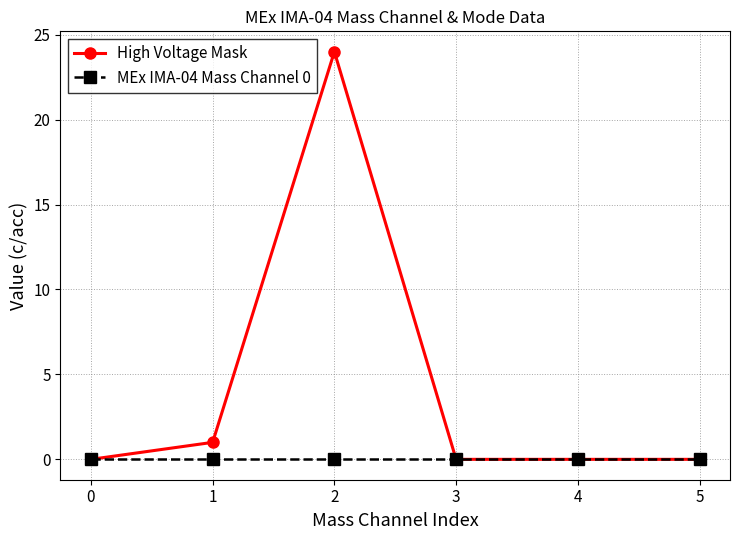

Which series has the largest total across all categories?

High Voltage Mask